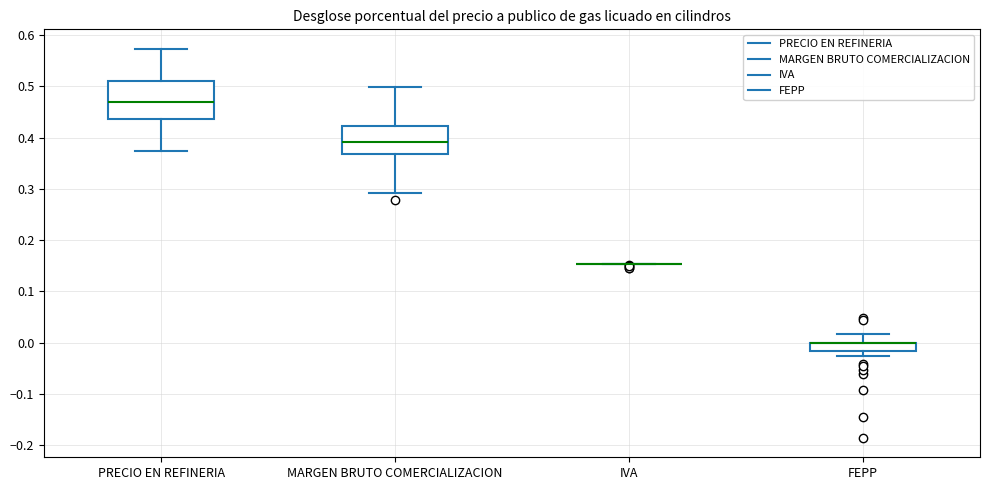

Which box is the tallest, from its lower edge to its upper edge?

PRECIO EN REFINERIA